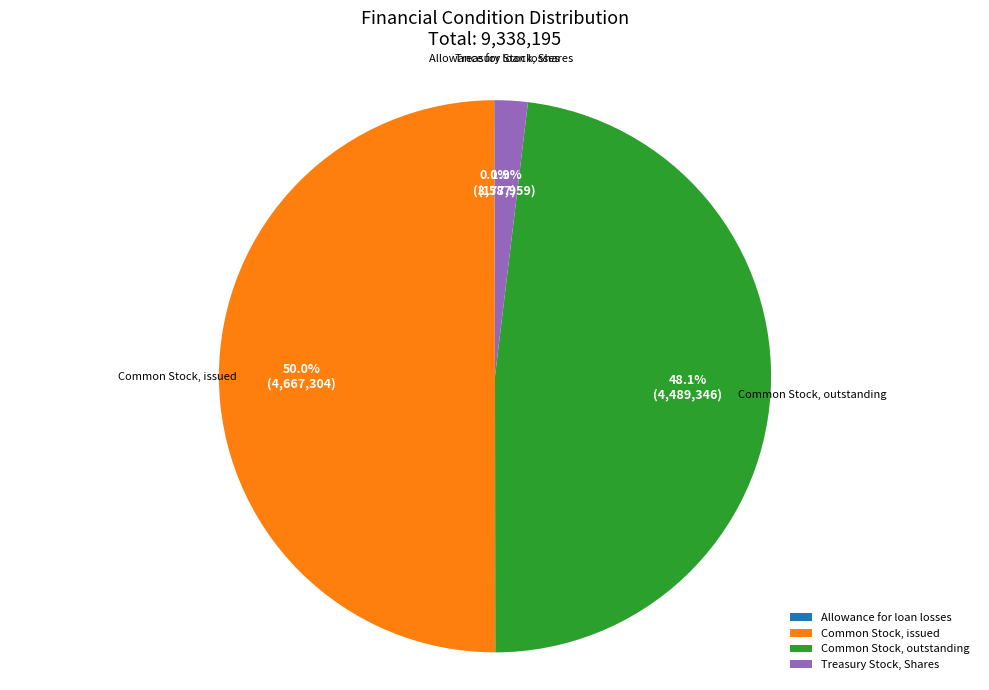

Which category has the biggest portion of the pie?

Common Stock, issued